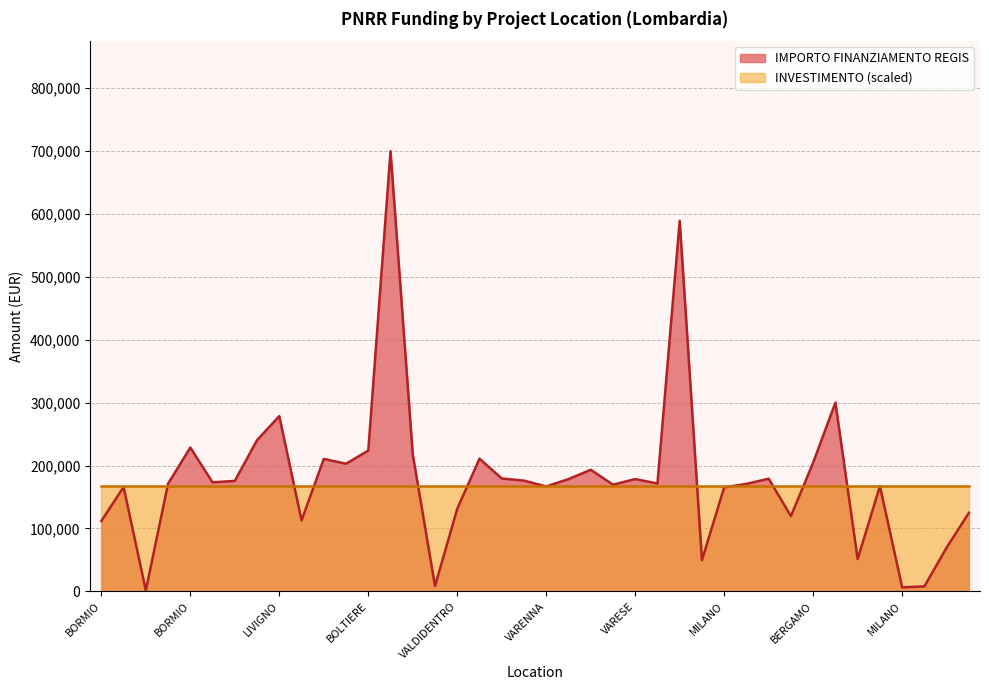

Which label corresponds to the largest value in the chart?

MILANO